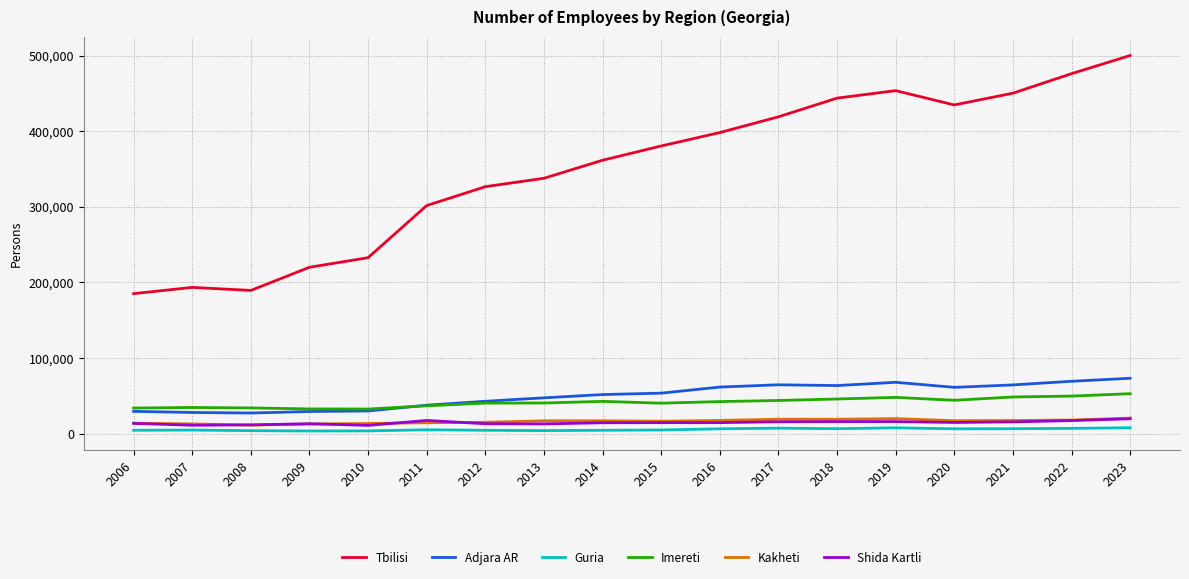

What is the difference between the maximum and minimum values in the Shida Kartli series?

8735